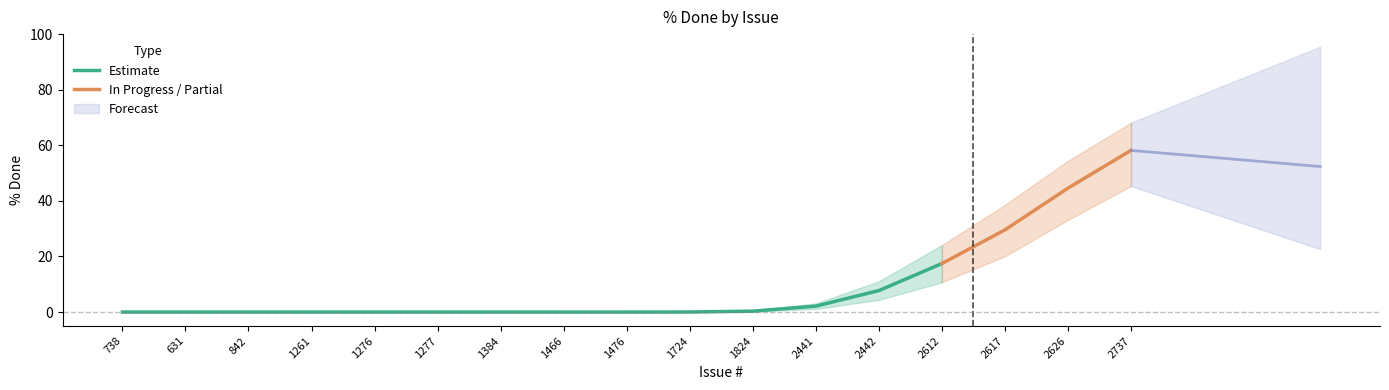

Is the value of % Done at 1384 greater than the value of % Done Upper at 1384?

No